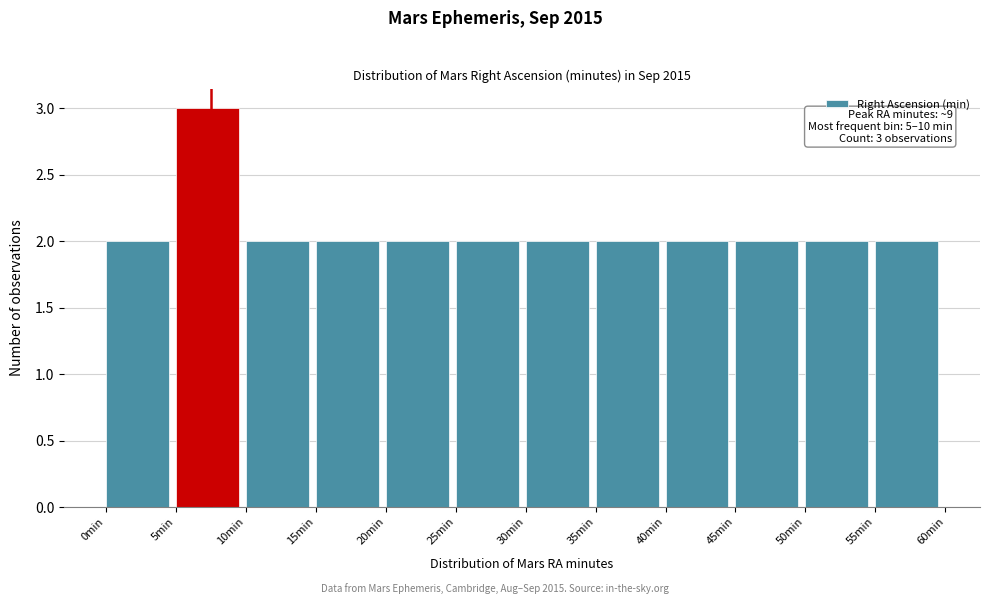

Over which range of the x-axis is the bar tallest?

5 to 10